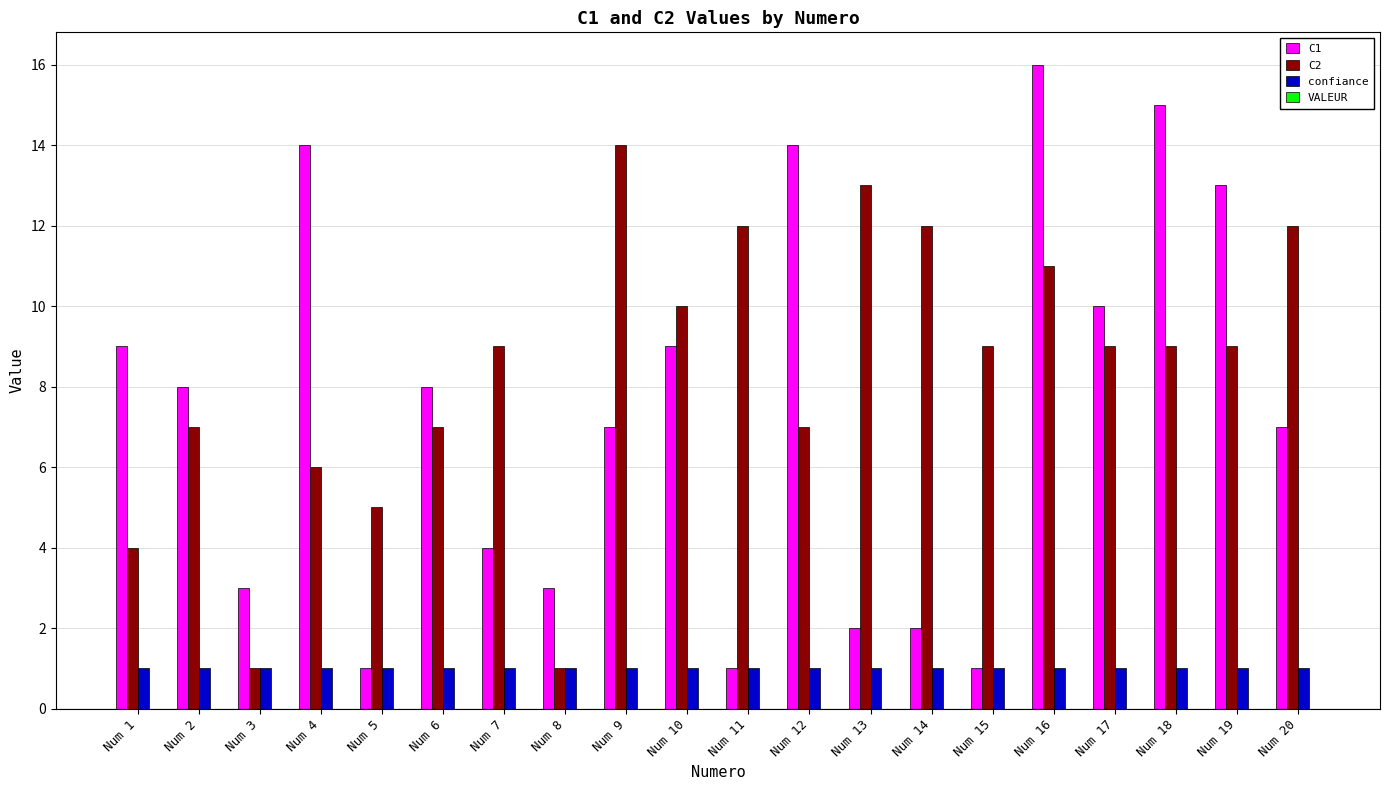

The value of C1 at Num 16 is 16. True or false?

True